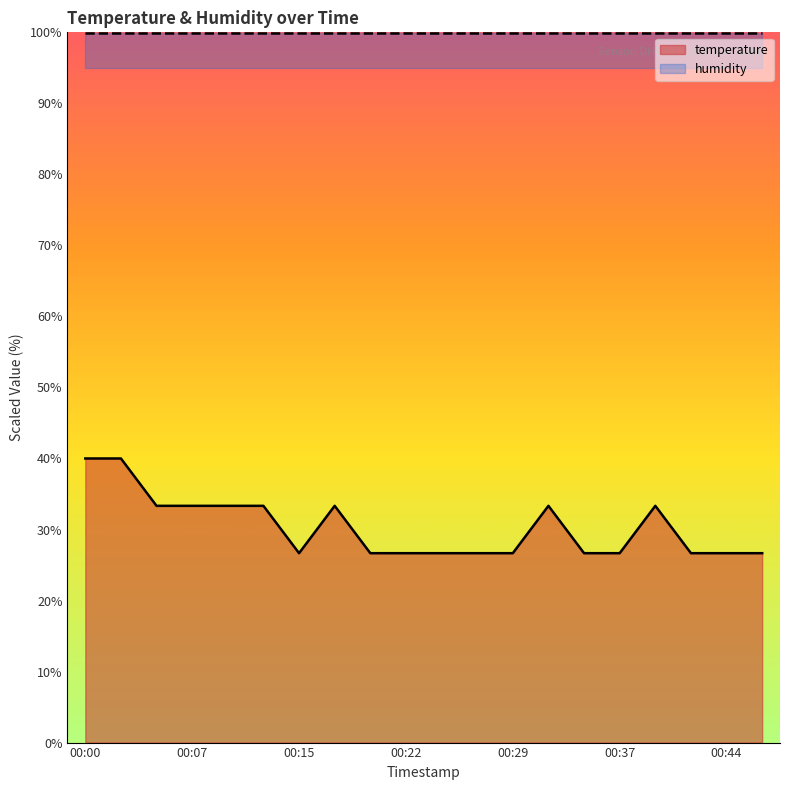

Between 00:00 and 00:34, which is larger?

00:00